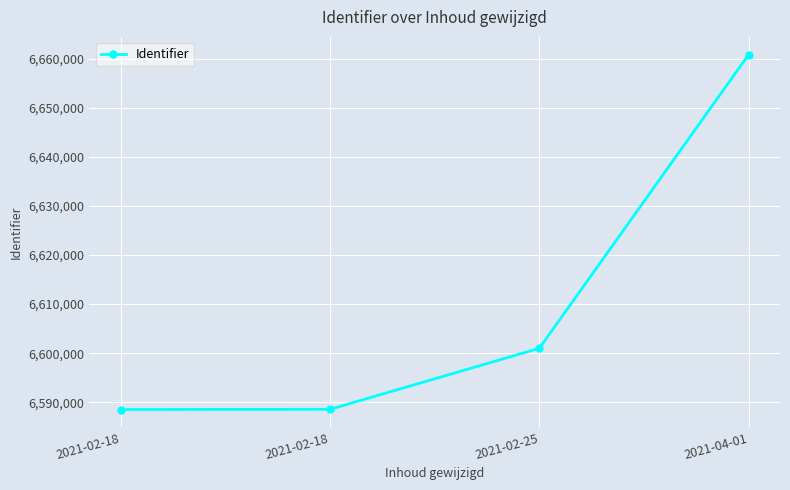

Reading left to right, list all the values displayed in this chart.

6588534	6588574	6600999	6660794